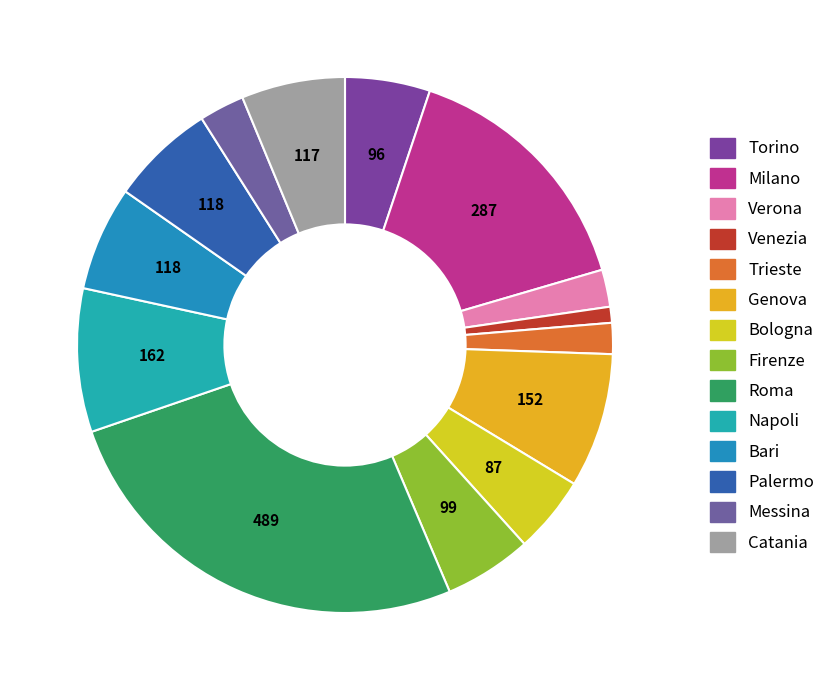

What is the change in value from Venezia to Bari?

+100